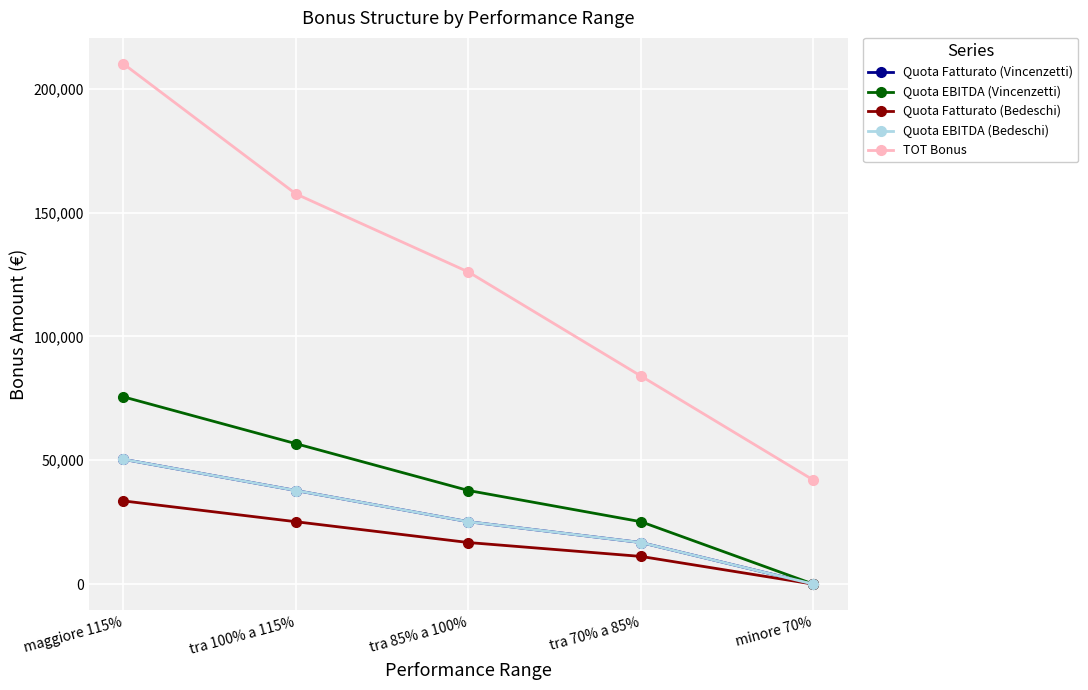

What is the difference between the maximum and minimum values in the Quota Fatturato (Vincenzetti) series?

50400